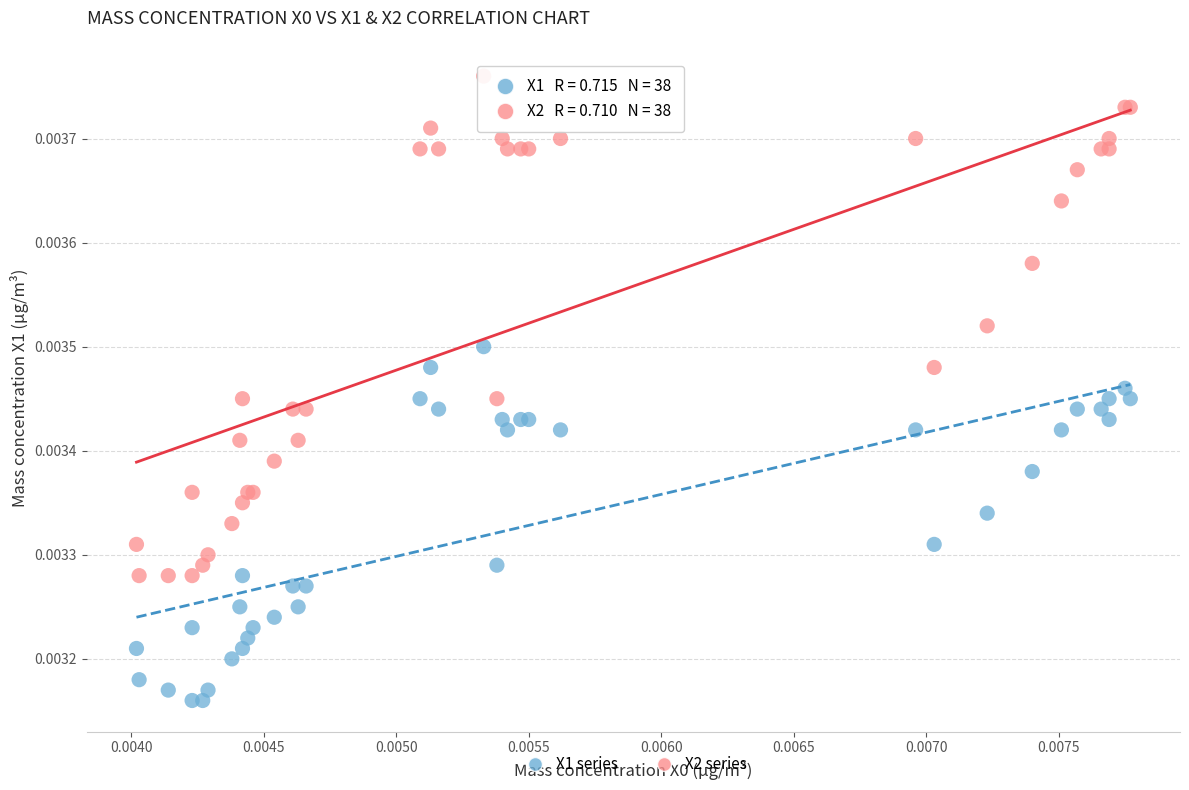

Which series has the widest spread of Y values?

X2 series